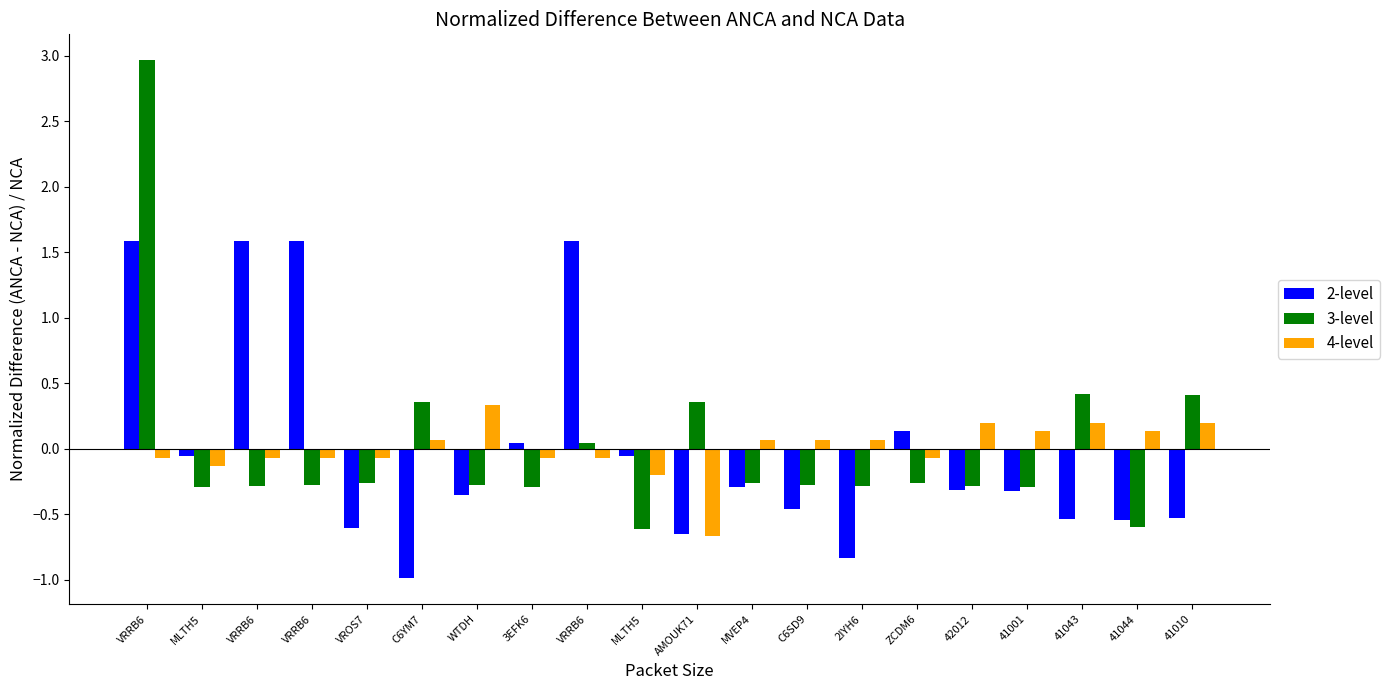

How many series are shown in this chart?

3